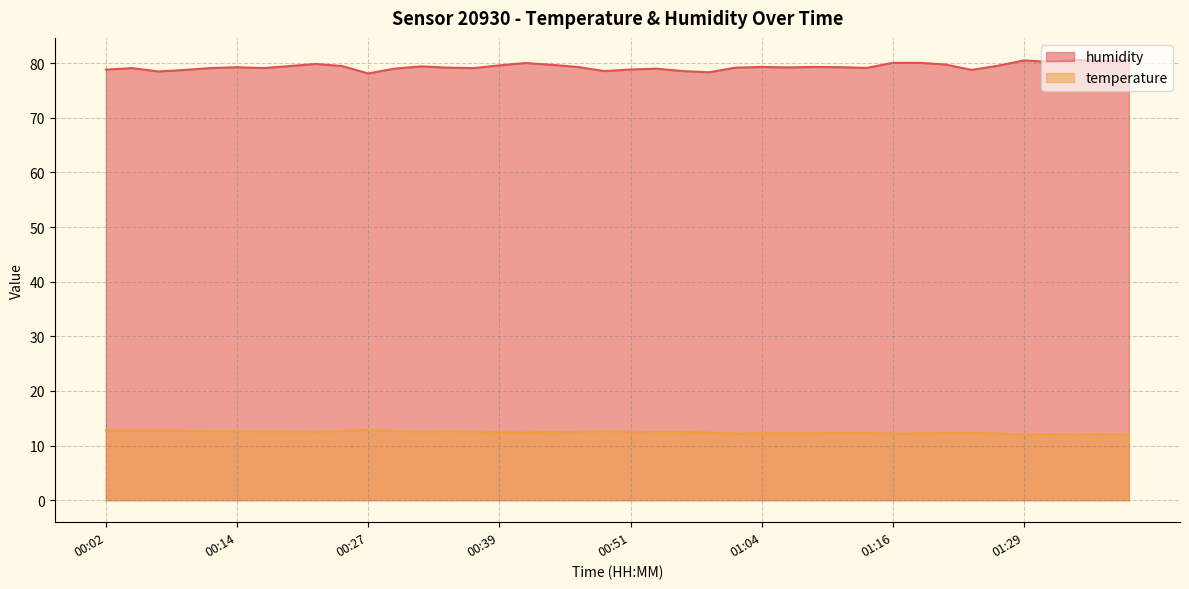

Which series has the largest total across all categories?

humidity